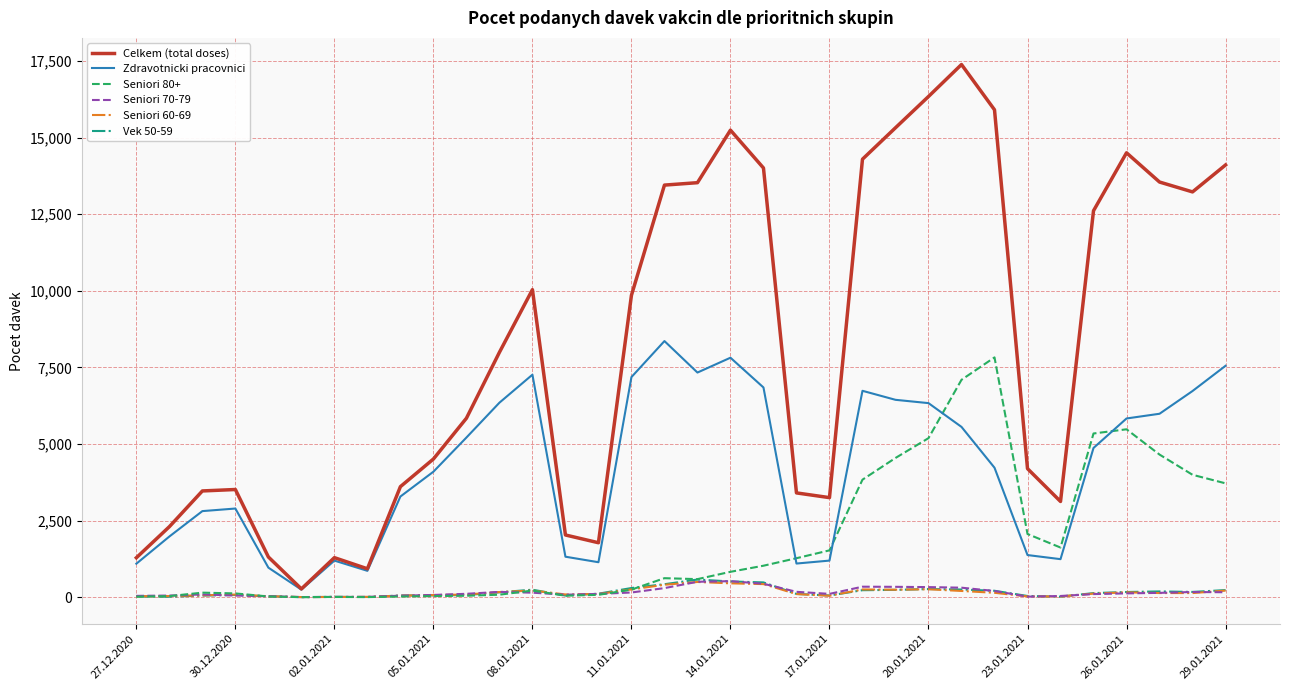

Which series has the largest range (max minus min)?

Celkem (total doses)